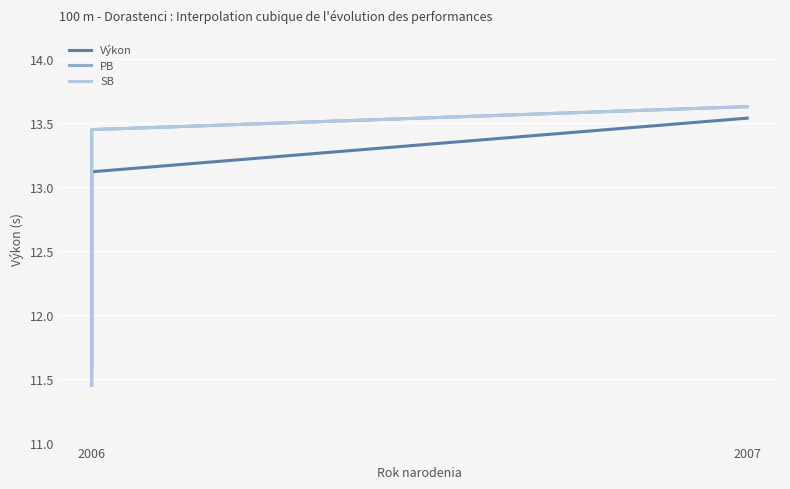

At which label is PB closest to 12?

2007